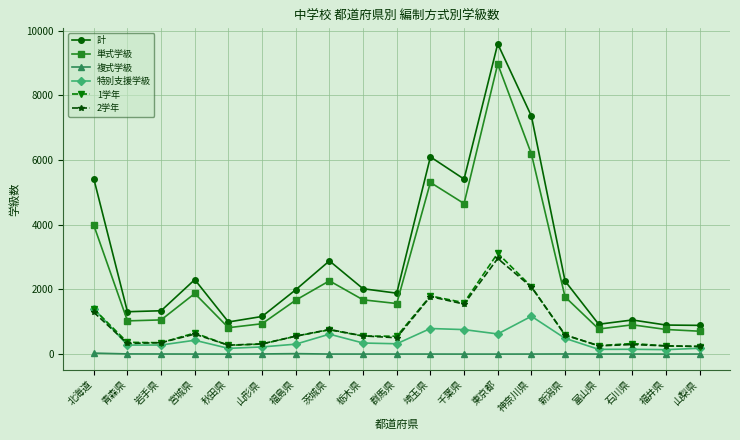

What is the sum of the 単式学級 values at 秋田県 and 石川県?

1721